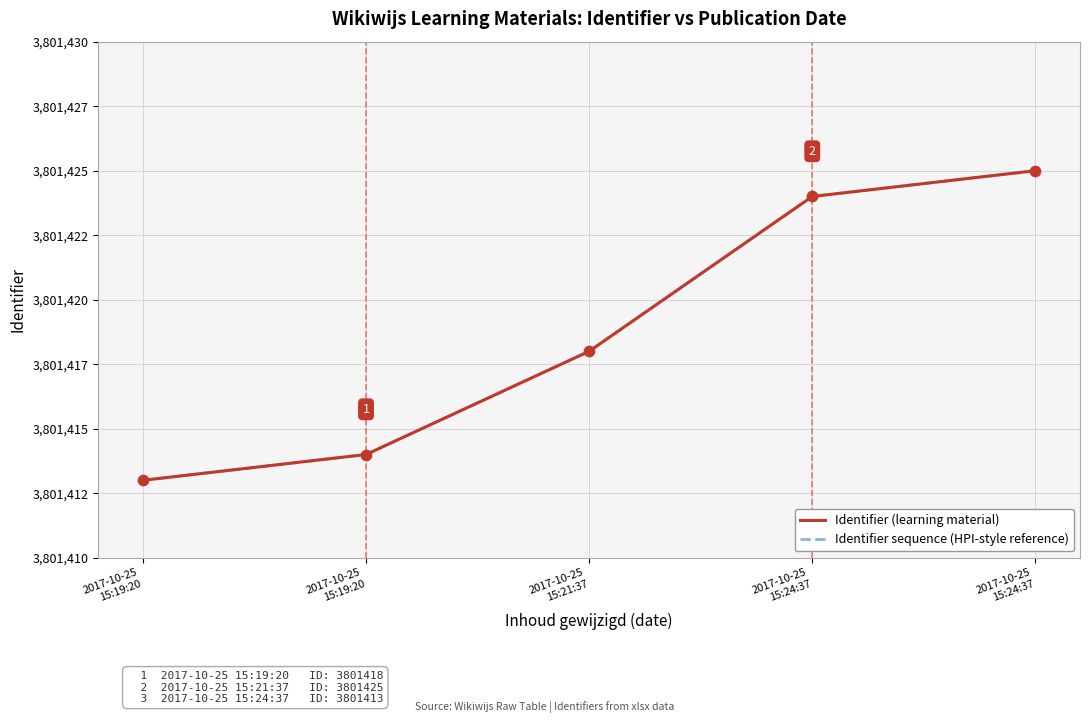

Which series has the largest total across all categories?

Identifier (learning material)